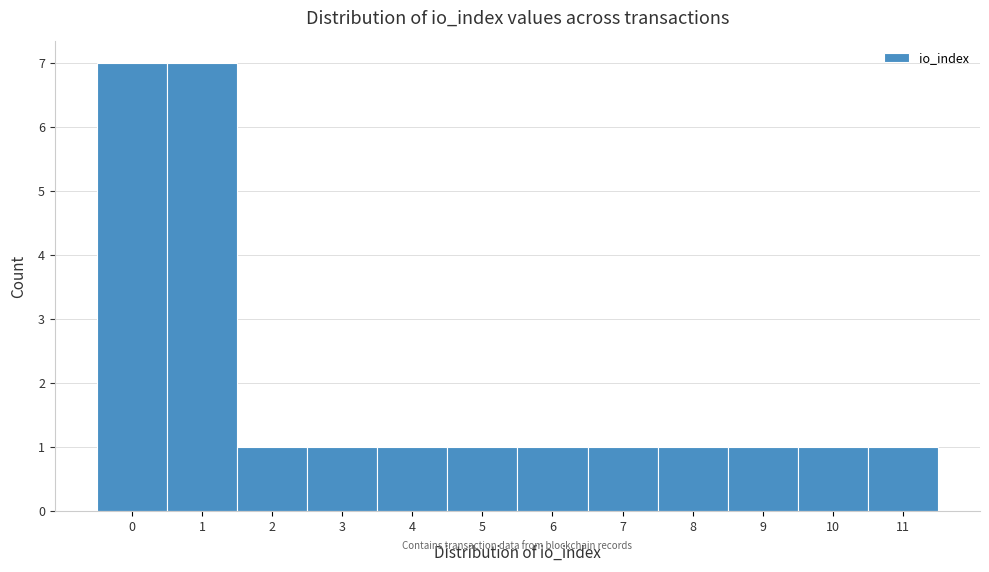

Reading left to right, transcribe all the data shown in this chart.

0=7	1=7	2=1	3=1	4=1	5=1	6=1	7=1	8=1	9=1	10=1	11=1